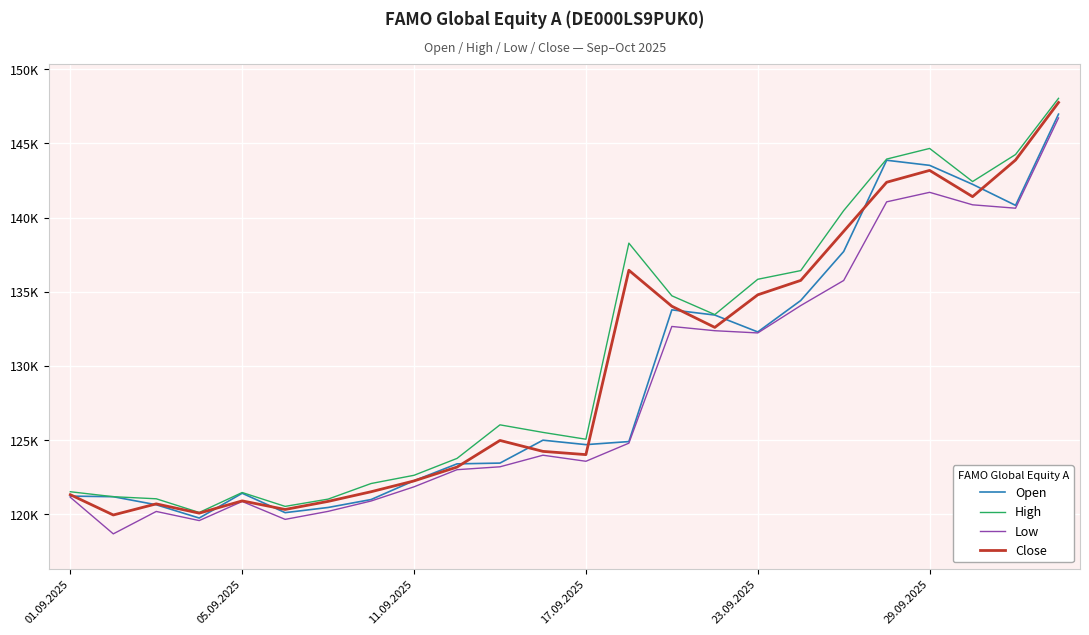

What is the maximum value shown in the chart?

148032